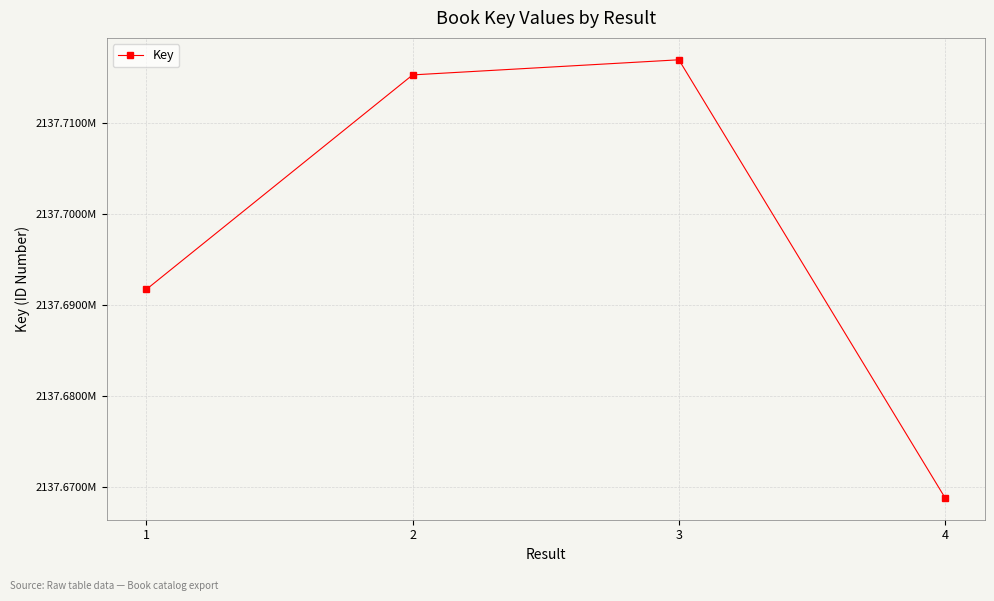

How many interior local peaks (higher than both neighbors) does the data have?

1